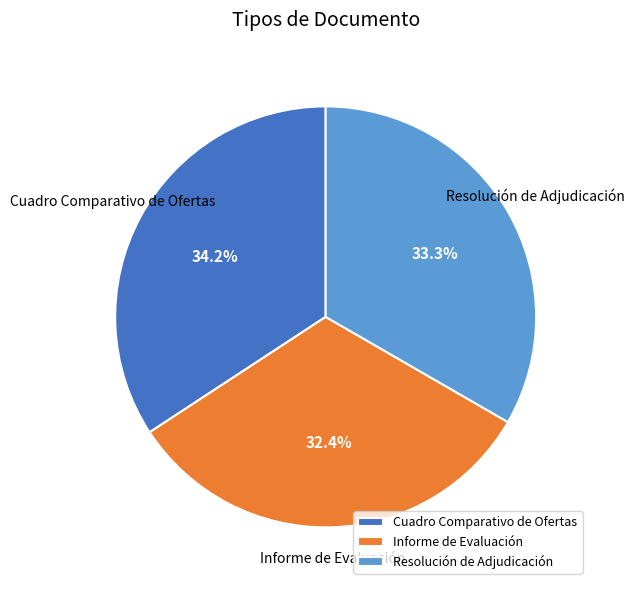

Rank the categories by value from lowest to highest.

Informe de Evaluación, Resolución de Adjudicación, Cuadro Comparativo de Ofertas